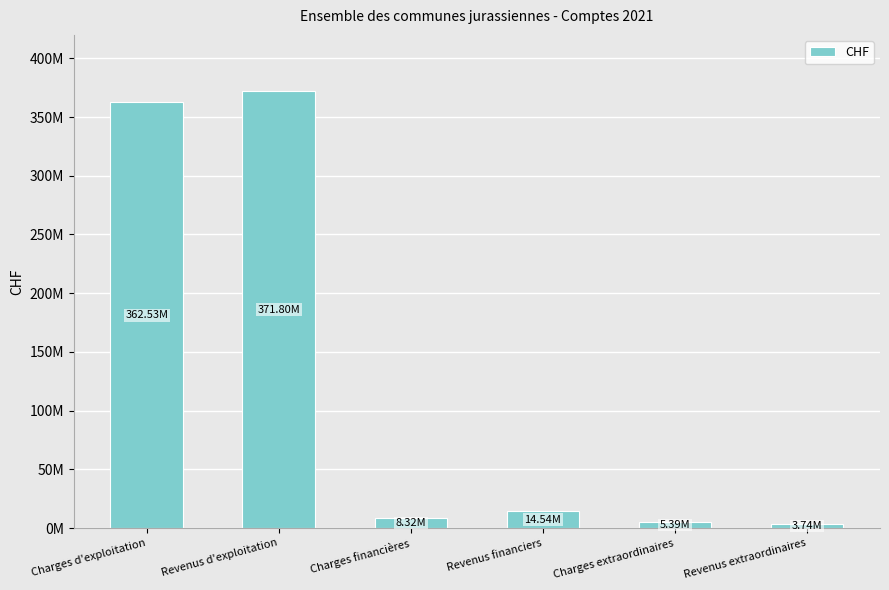

What is the sum of all values?

766327137.0